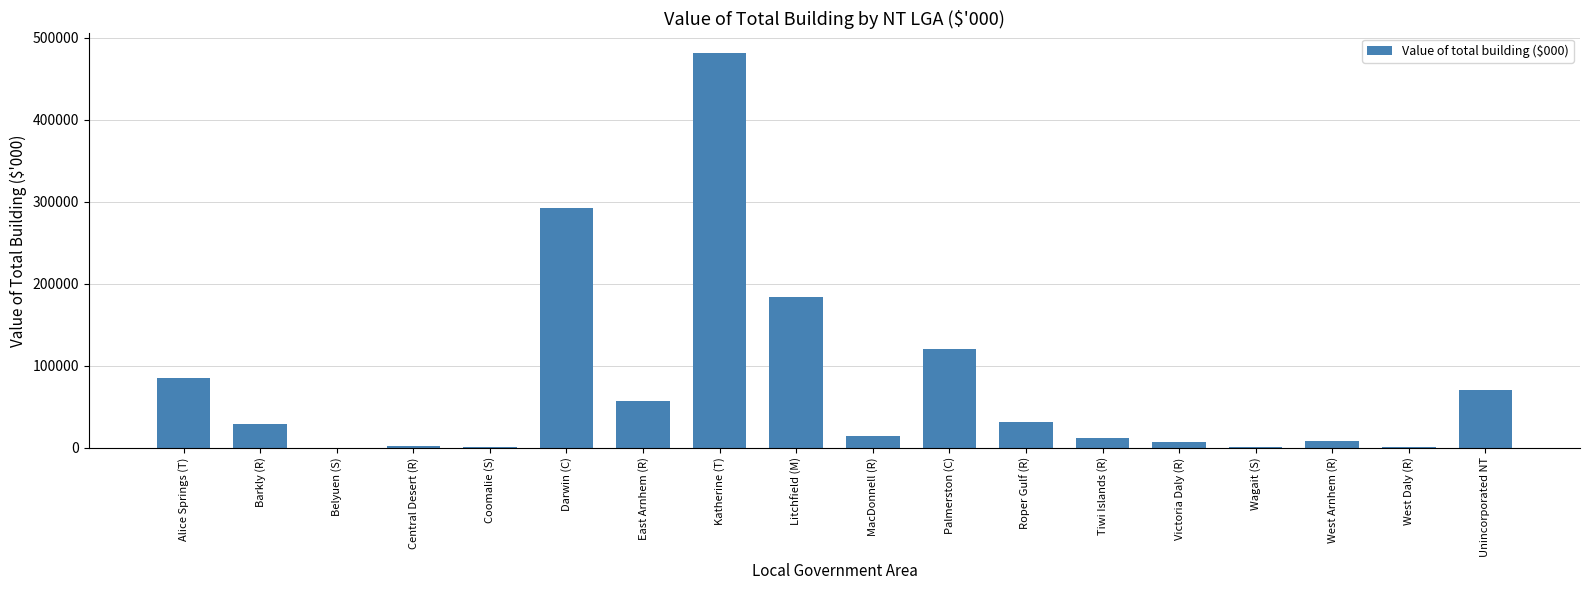

What value does the data have at Tiwi Islands (R)?

11674.0